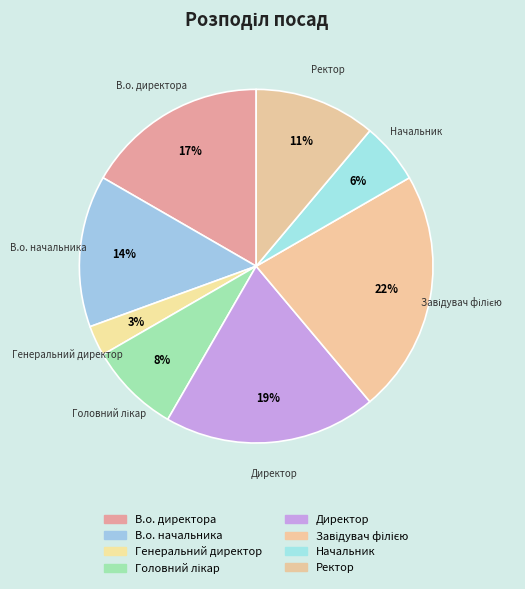

To the nearest percent, what is the difference between the largest and smallest slice percentages?

19%